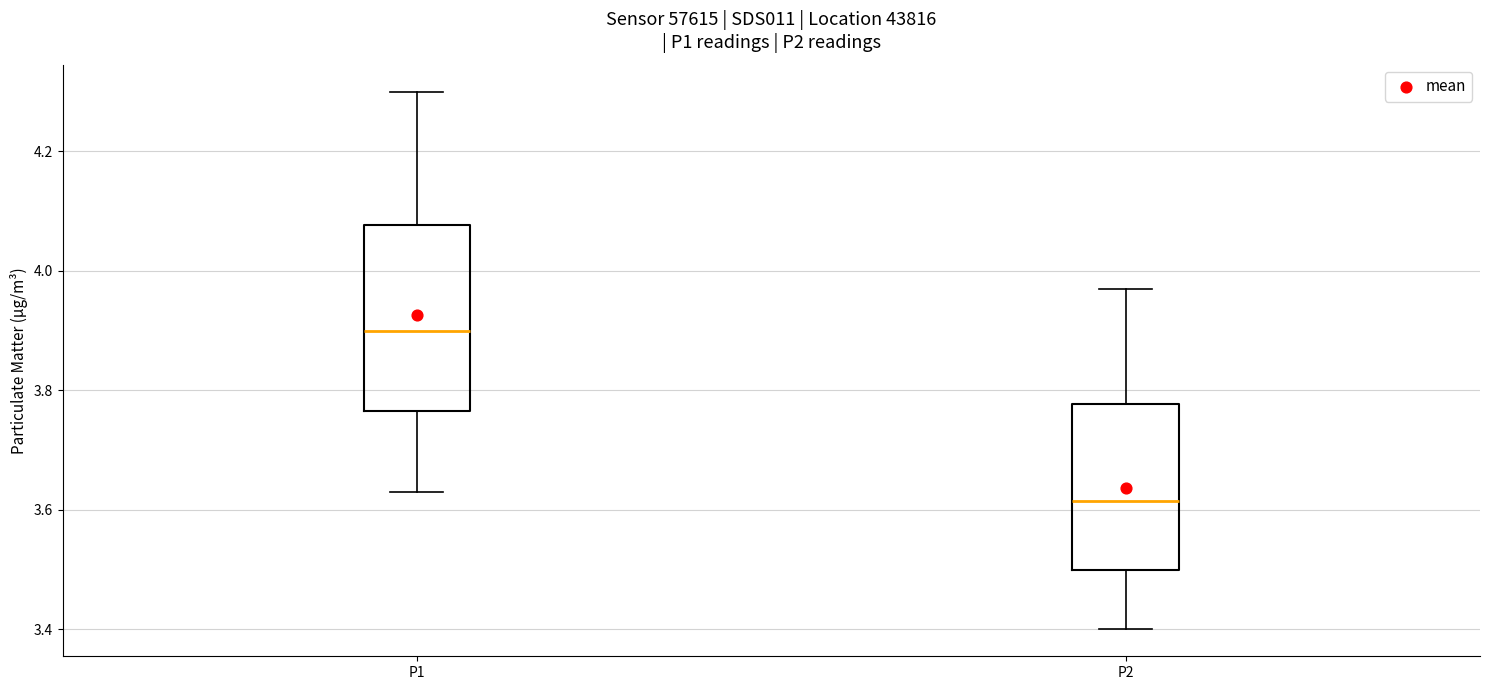

Which box has the highest median line?

P1